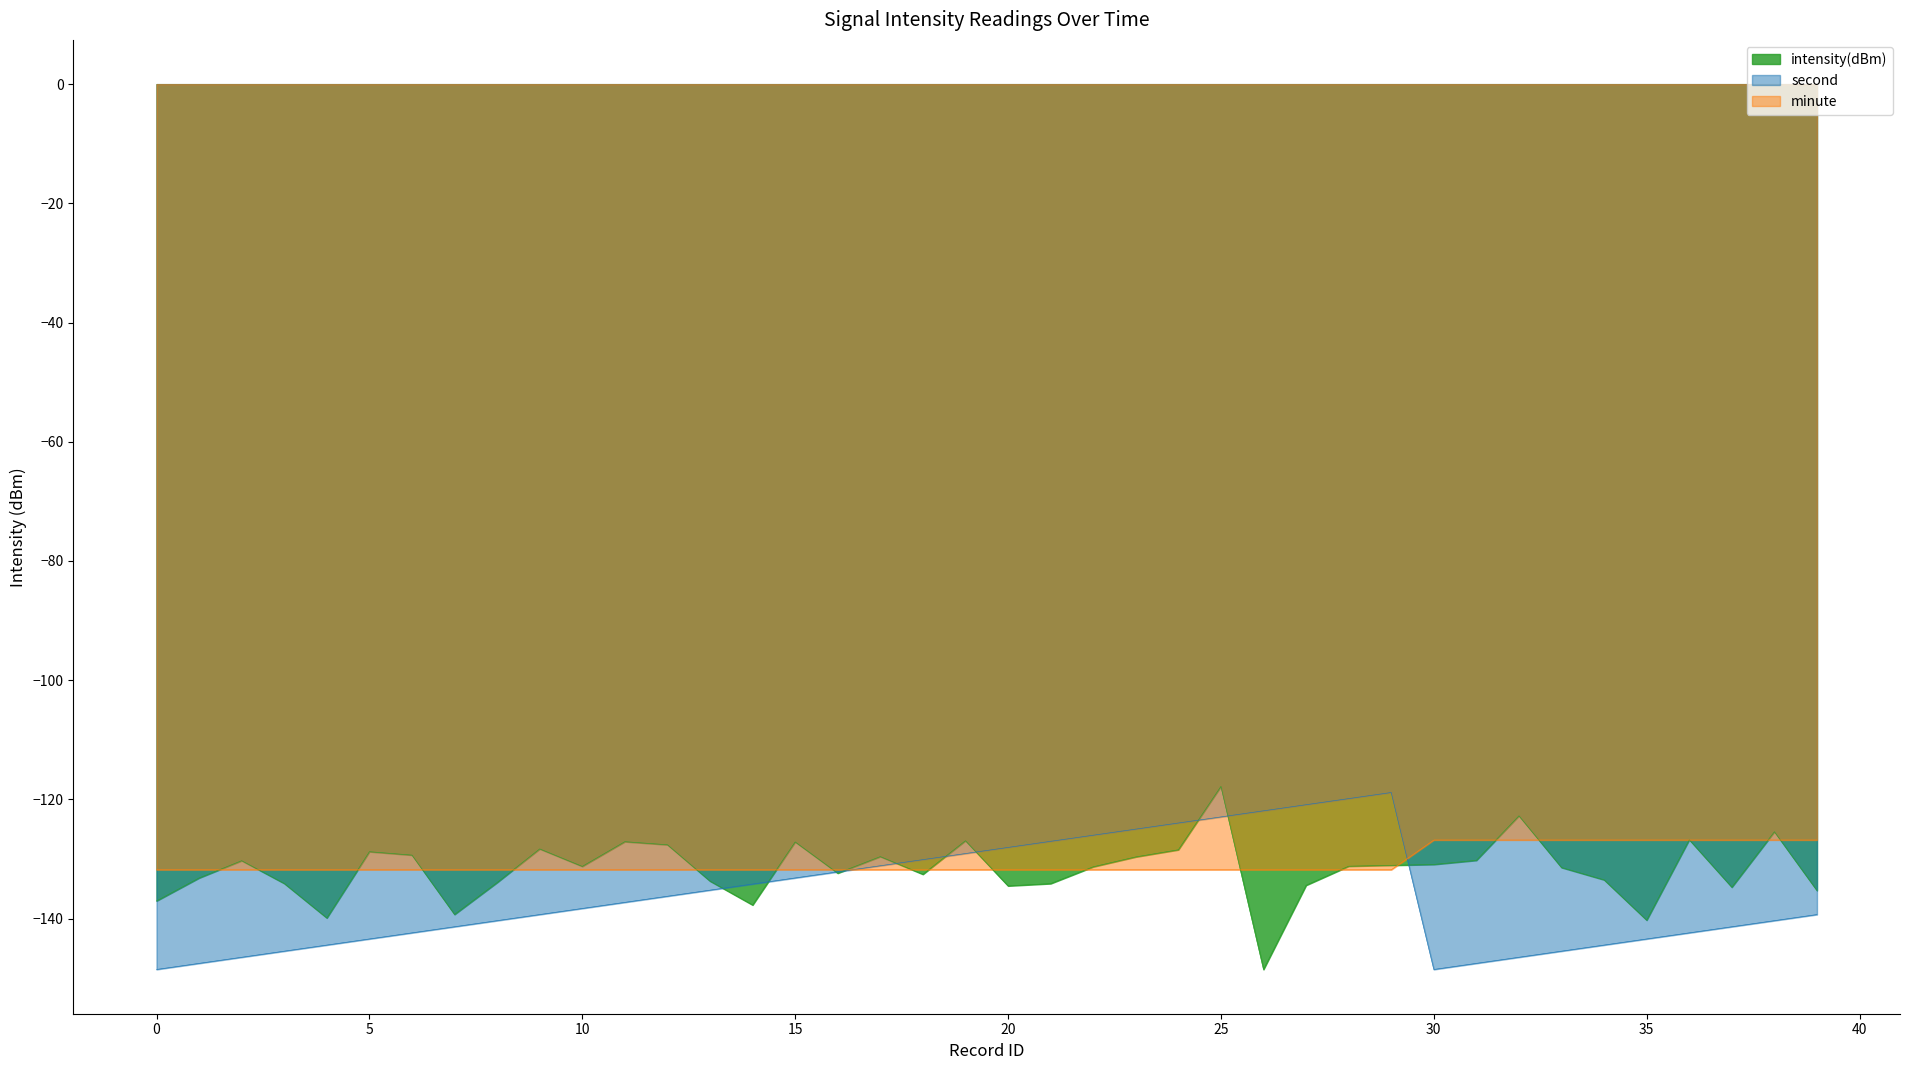

Count the number of categories in the chart.

40